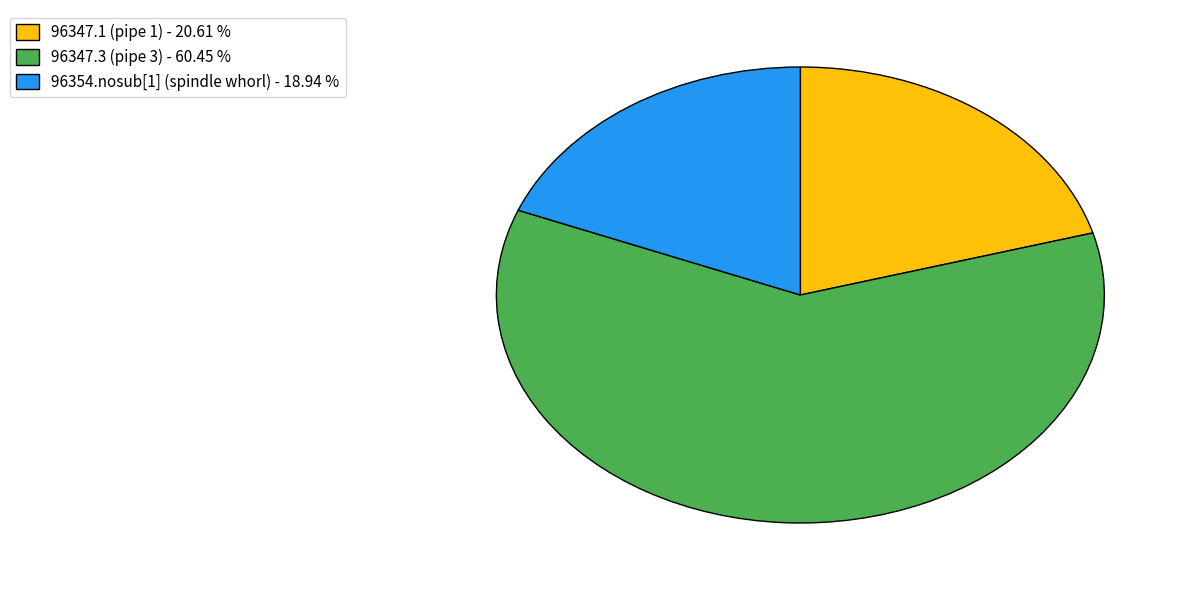

What is the ratio of the value at 96347.3 (pipe 3) - 60.45 % to the value at 96347.1 (pipe 1) - 20.61 %?

2.9